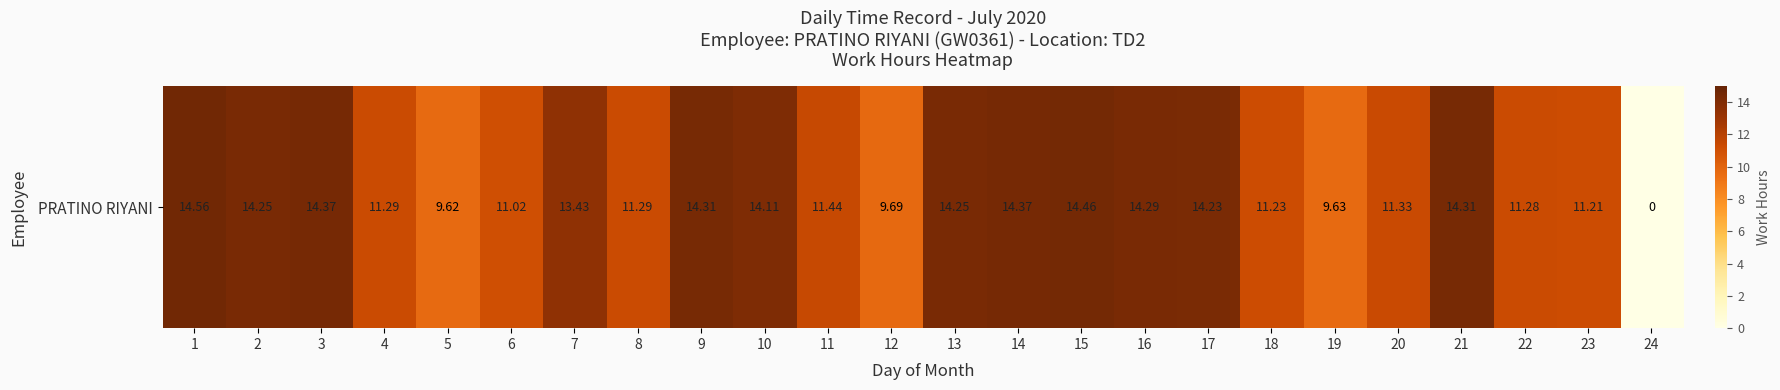

What is the greatest value displayed?

14.6